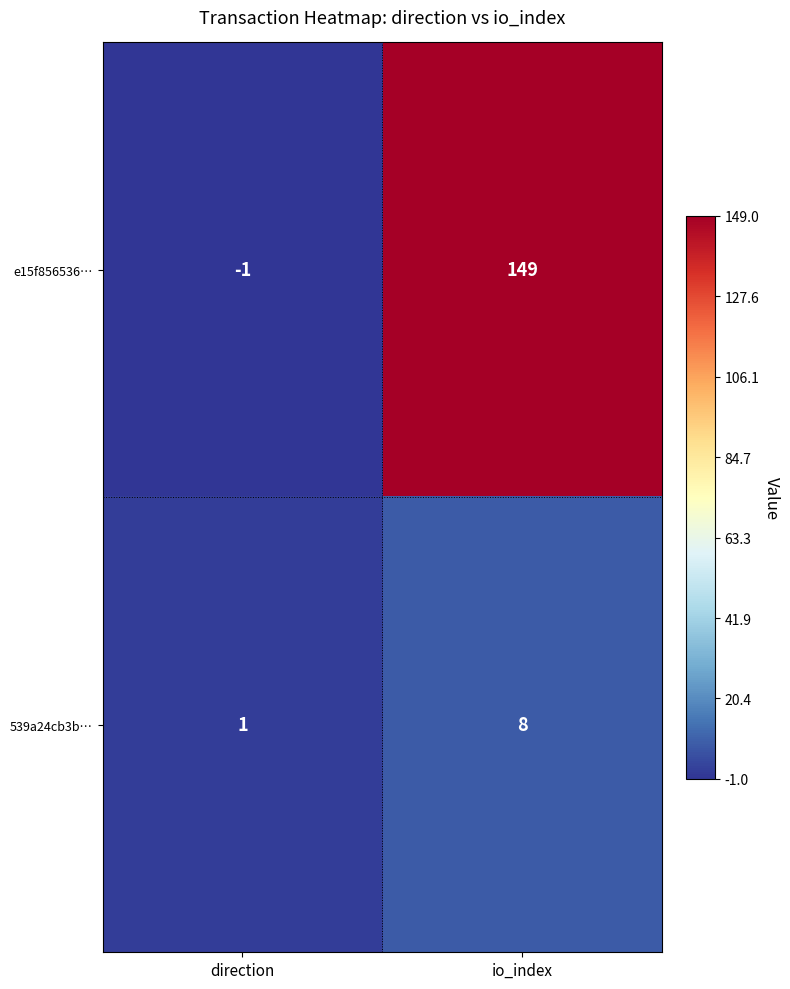

What value does the 539a24cb3b… series have at io_index?

8